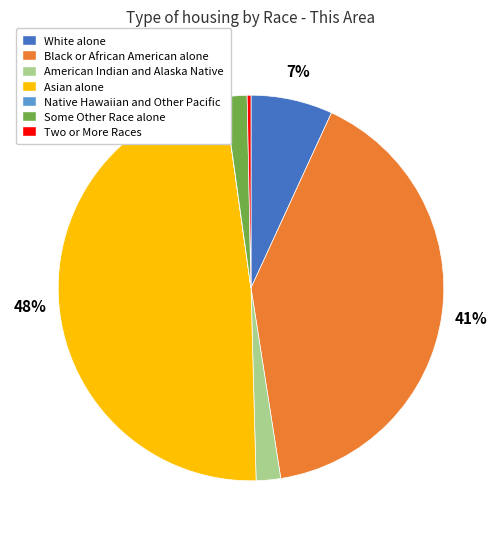

Is there any slice that represents more than half of the pie?

No